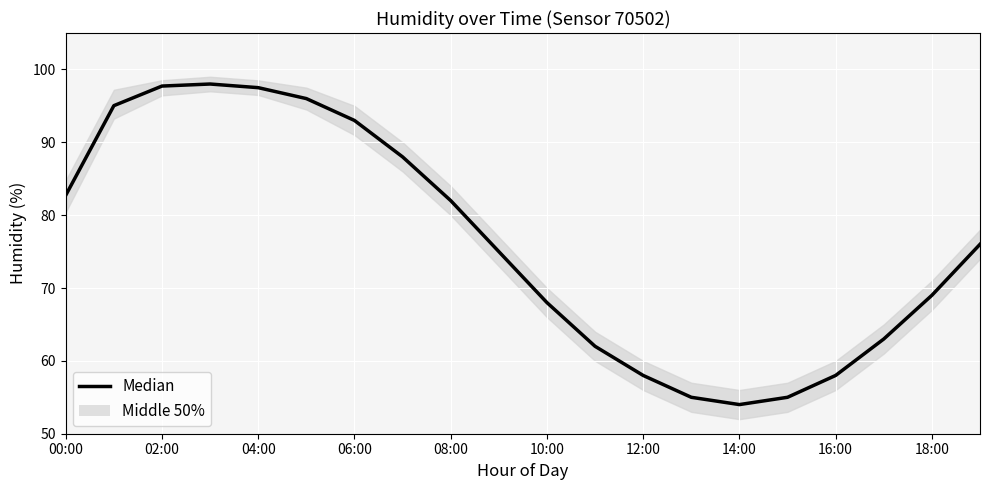

Reading left to right, what are all the values shown in this chart?

82.7	95.0	97.7	98.0	97.5	96.0	93.0	88.0	82.0	75.0	68.0	62.0	58.0	55.0	54.0	55.0	58.0	63.0	69.0	76.0